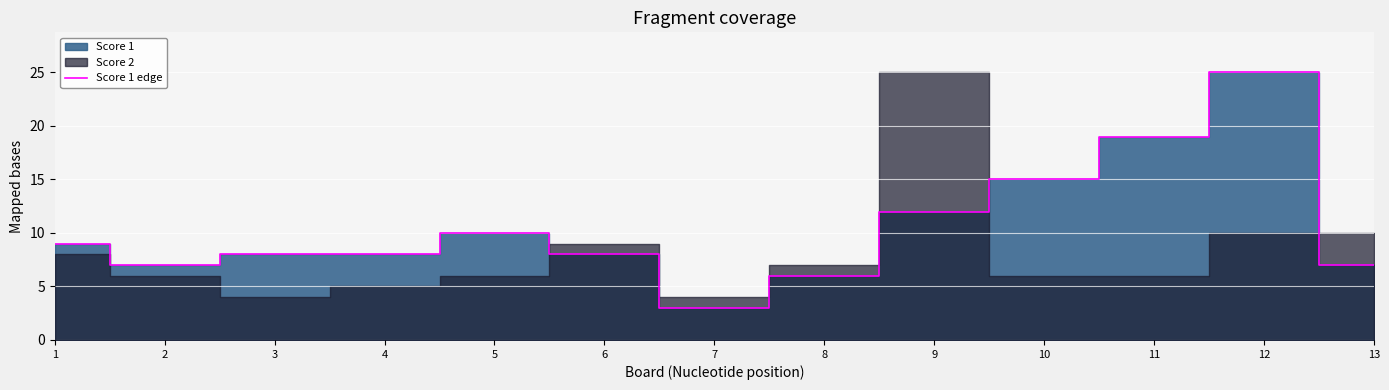

What is the greatest value displayed?

25